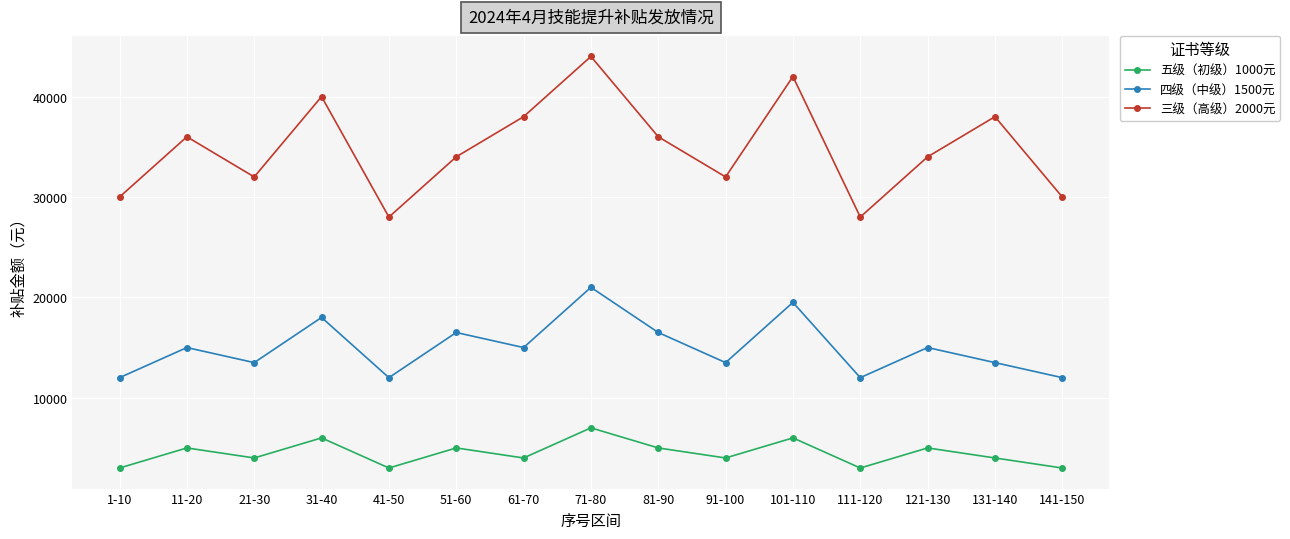

Is it true that 五级（初级）1000元 equals 7973 at 121-130?

False